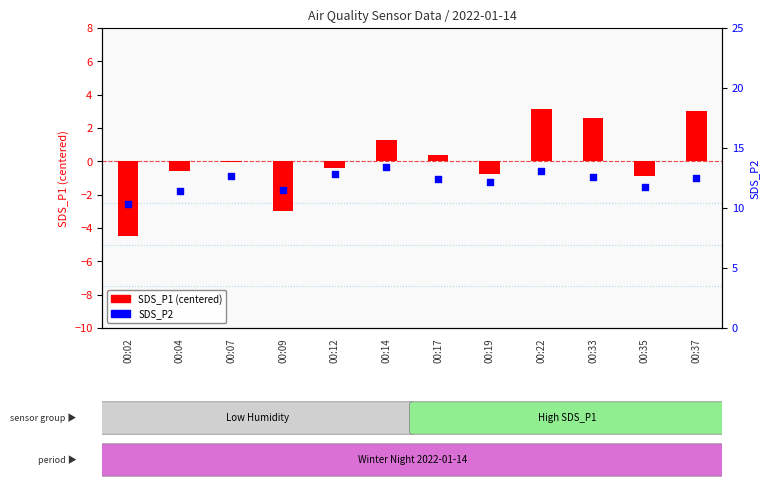

Which series reaches the minimum Y coordinate?

SDS_P1 (centered)